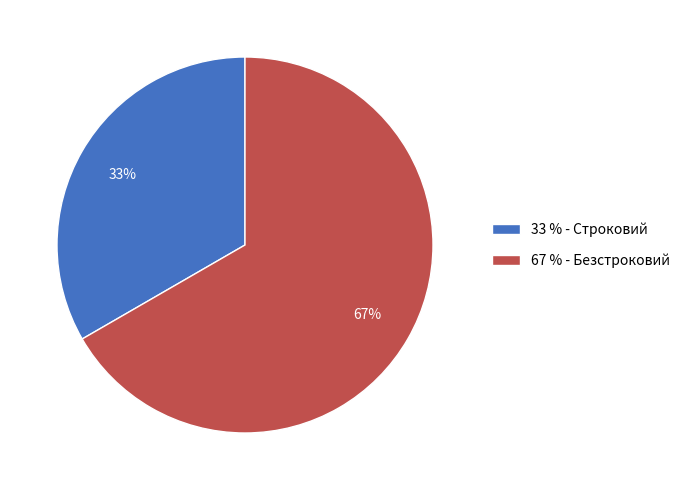

Approximately how many times larger is the value at 33 % - Строковий compared to 67 % - Безстроковий?

0.5